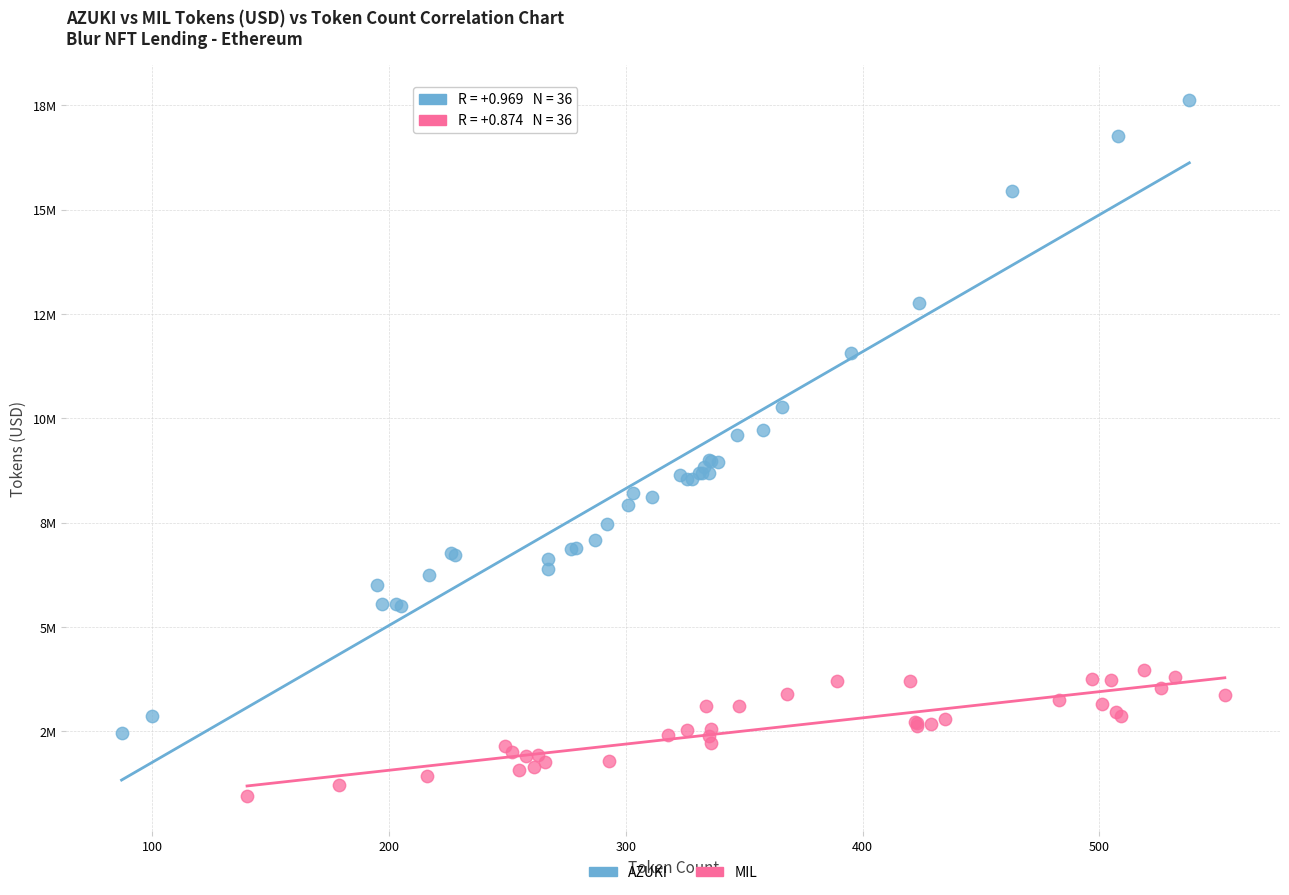

Which series has the largest Y range (max minus min)?

AZUKI